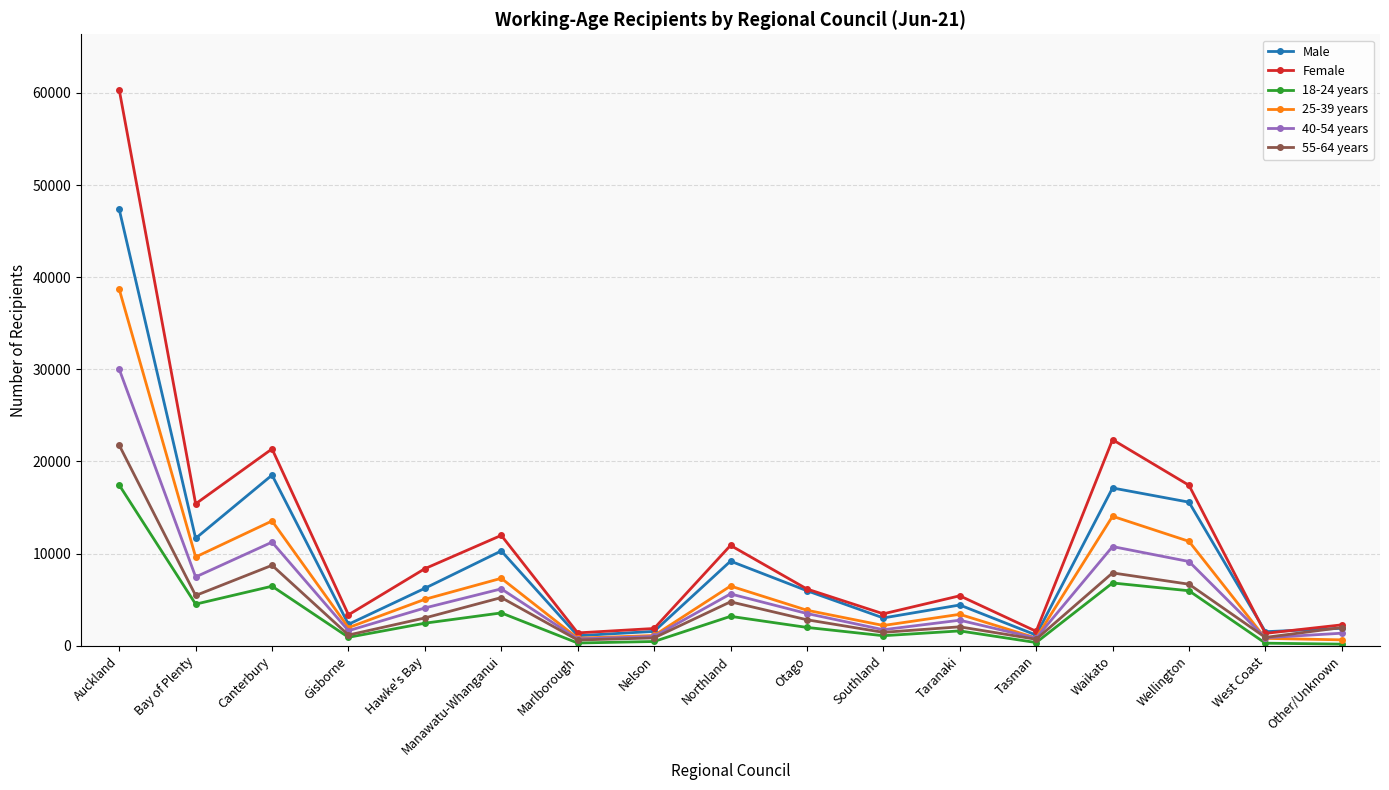

How many distinct data groups are displayed?

6